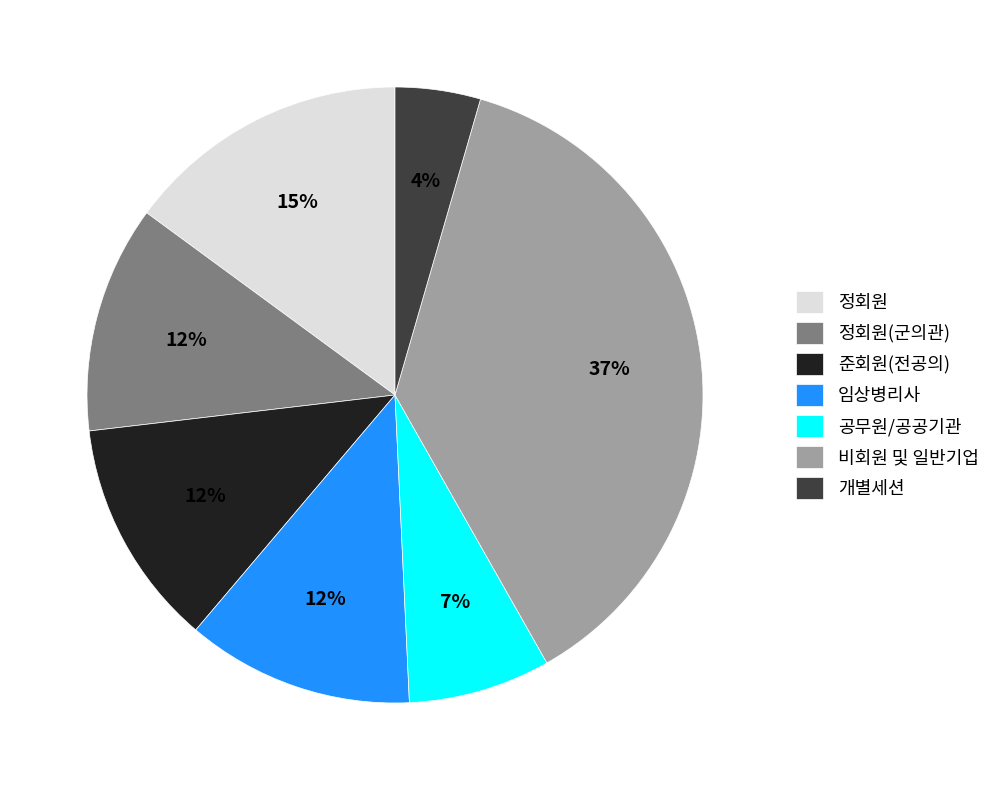

Count the number of slices in the pie.

7